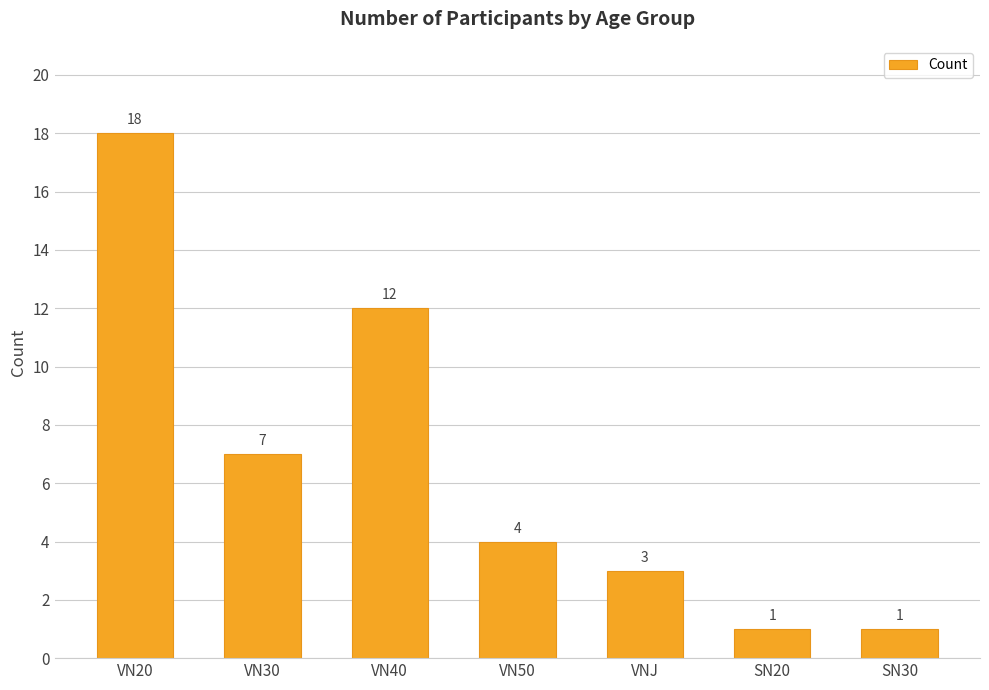

Between SN30 and VN30, which is larger?

VN30